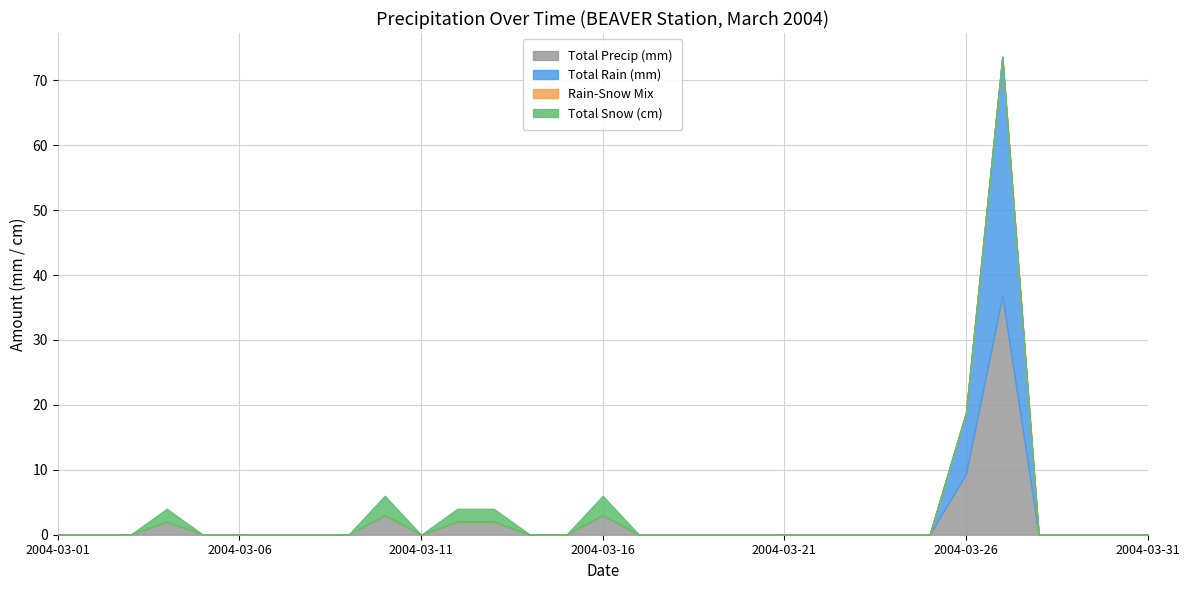

The value of Total Snow (cm) at 2004-03-26 is 0.9. True or false?

False